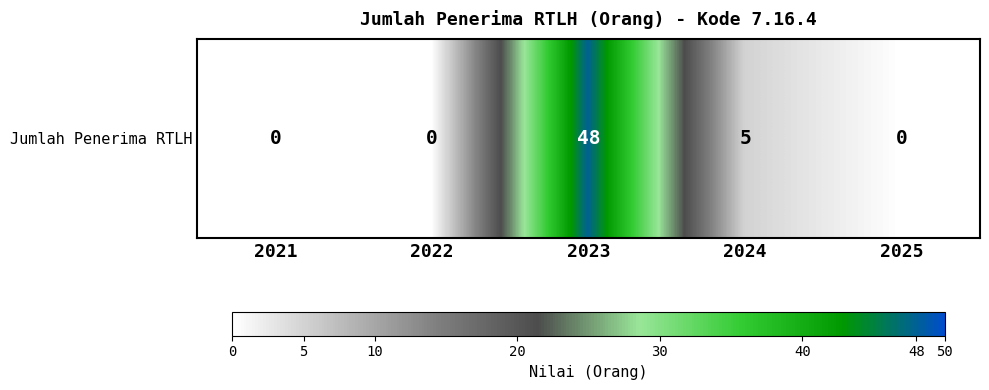

Which category has the highest value across all series?

2023